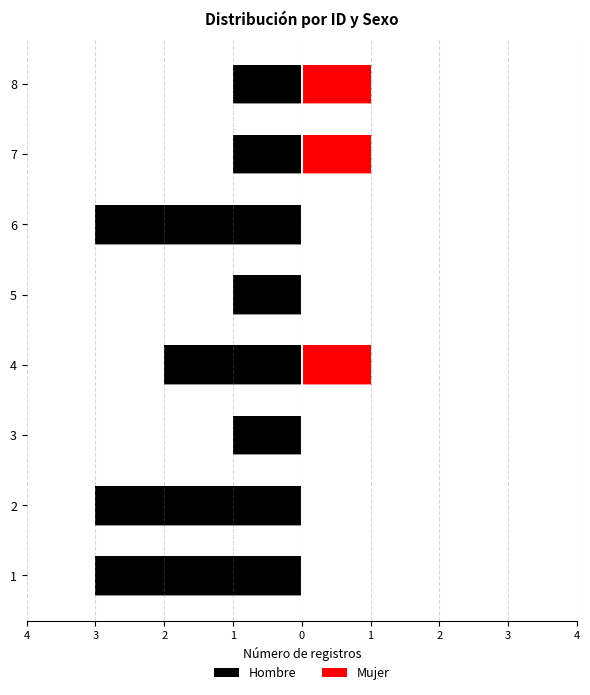

How many groups of bars are there?

8